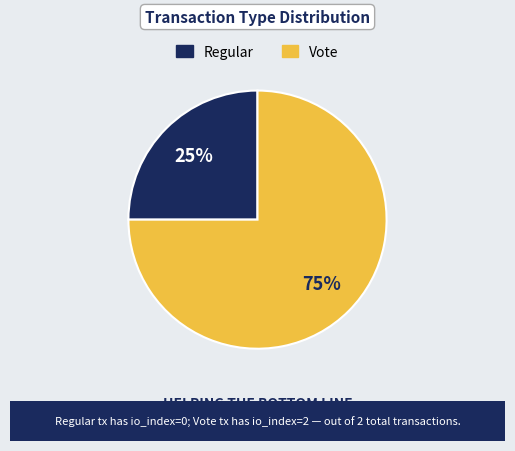

What is the largest slice in the pie chart?

Vote